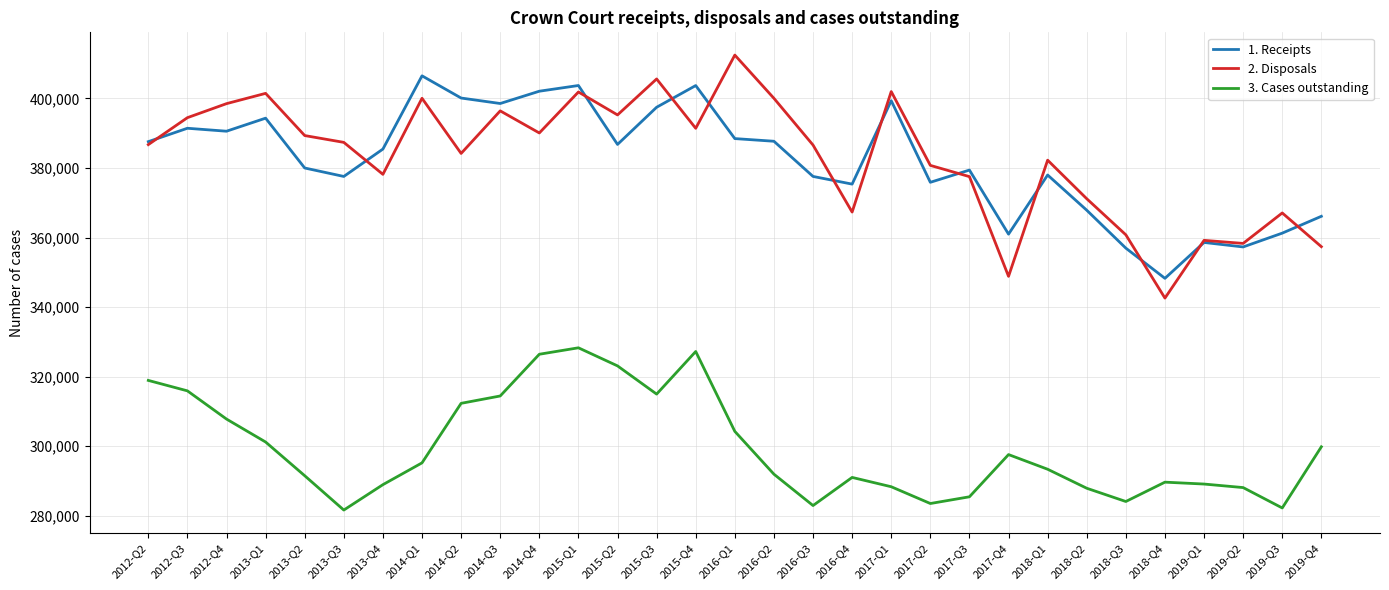

How many lines are shown in the chart?

3